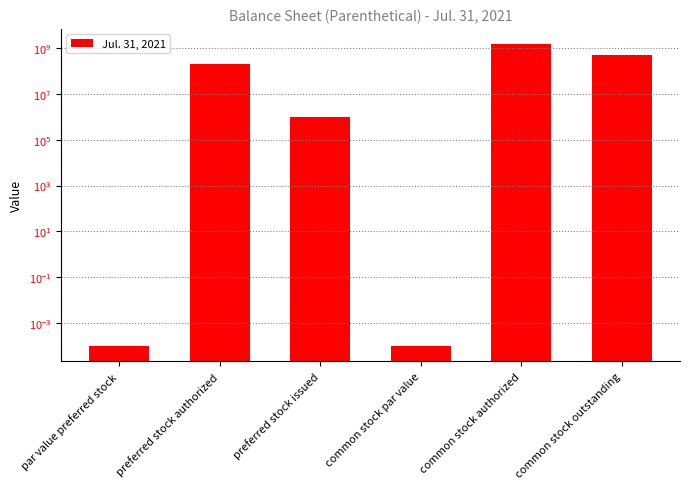

Reading left to right, extract all data points from this chart.

0.0	200000000.0	1000000.0	0.0	1500000000.0	509090909.0